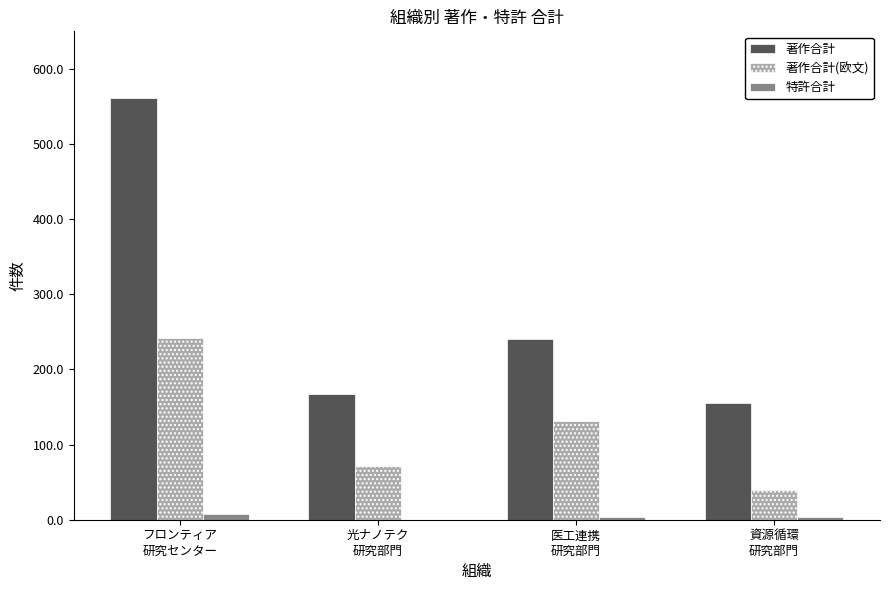

What is the total value across all series at 資源循環
研究部門?

198